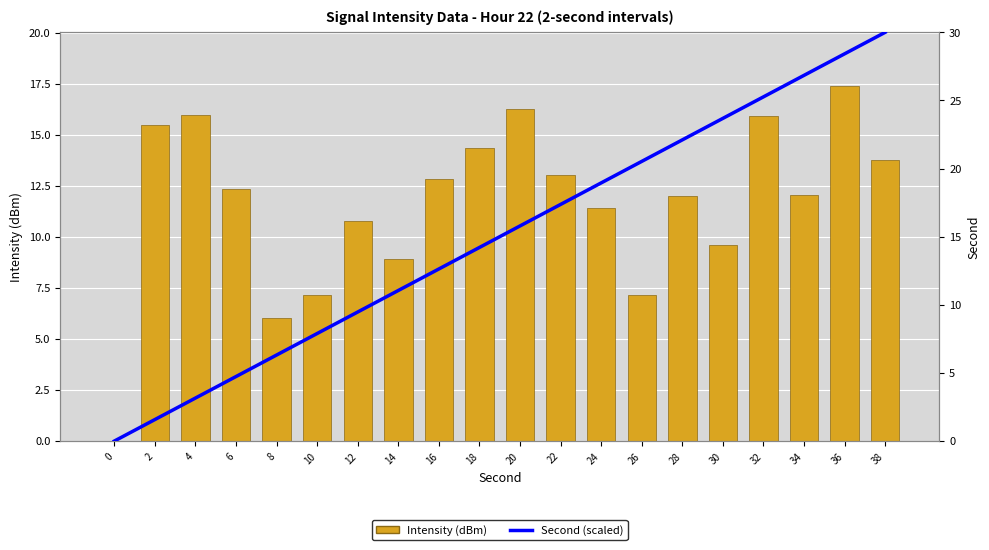

Is it true that Intensity (dBm) equals 18.8 at 6?

False